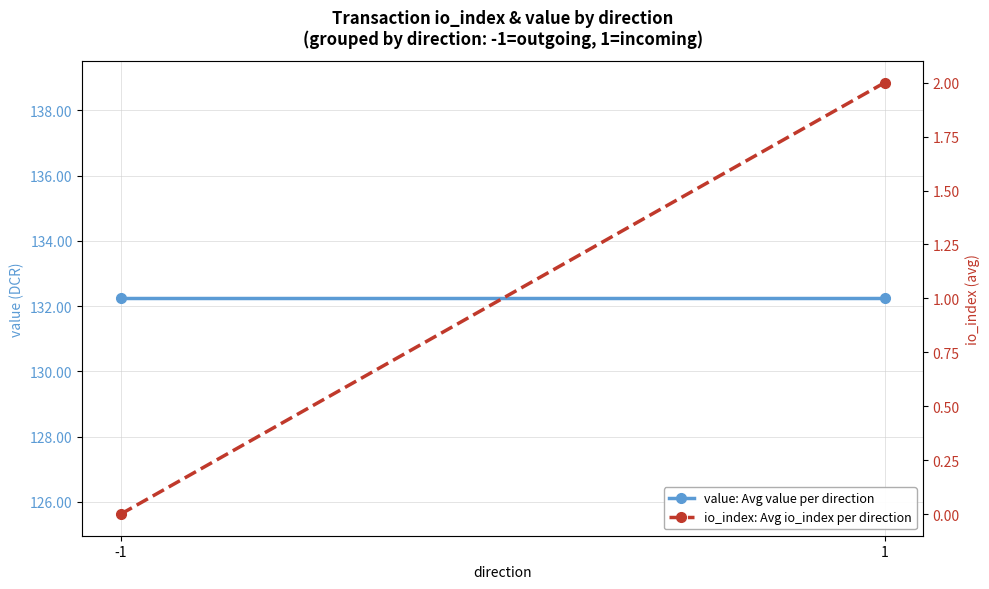

What is the value of the value: Avg value per direction point at the 1st from the left?

132.2